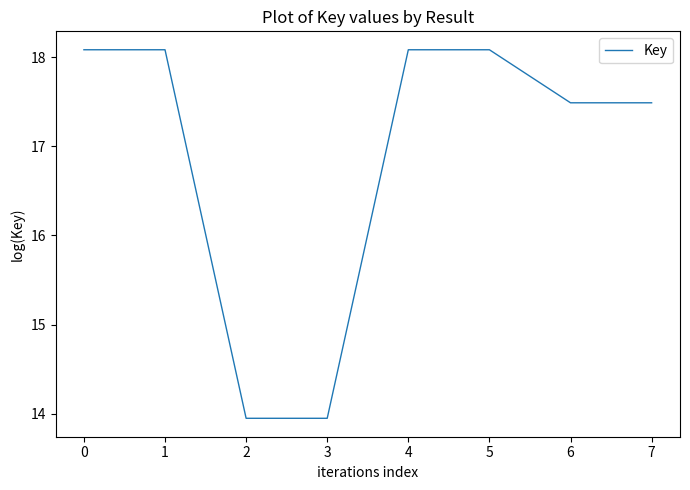

Between 3 and 5, which is larger?

5